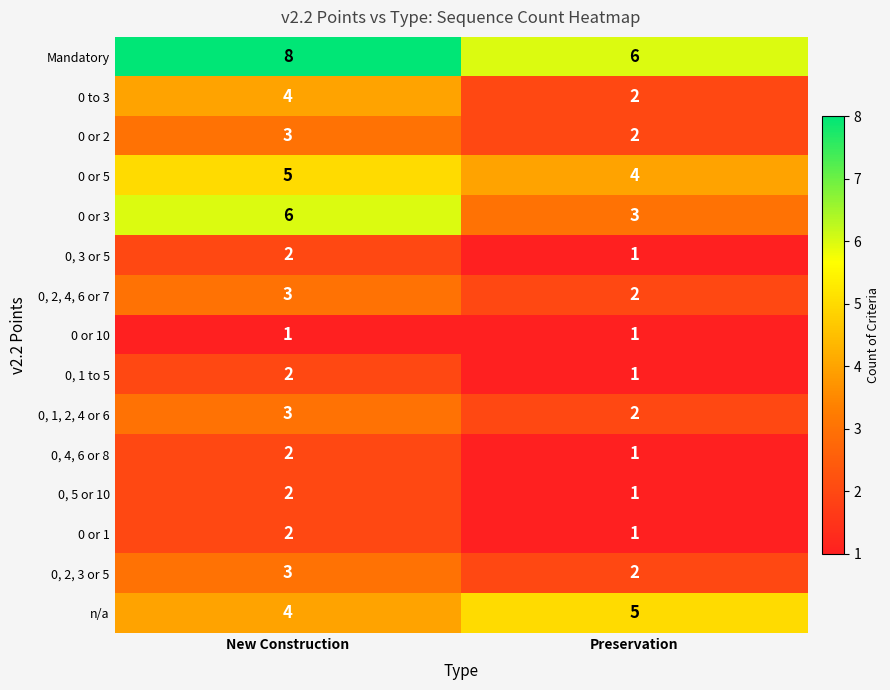

What is the sum of the 0, 4, 6 or 8 values at New Construction and Preservation?

3